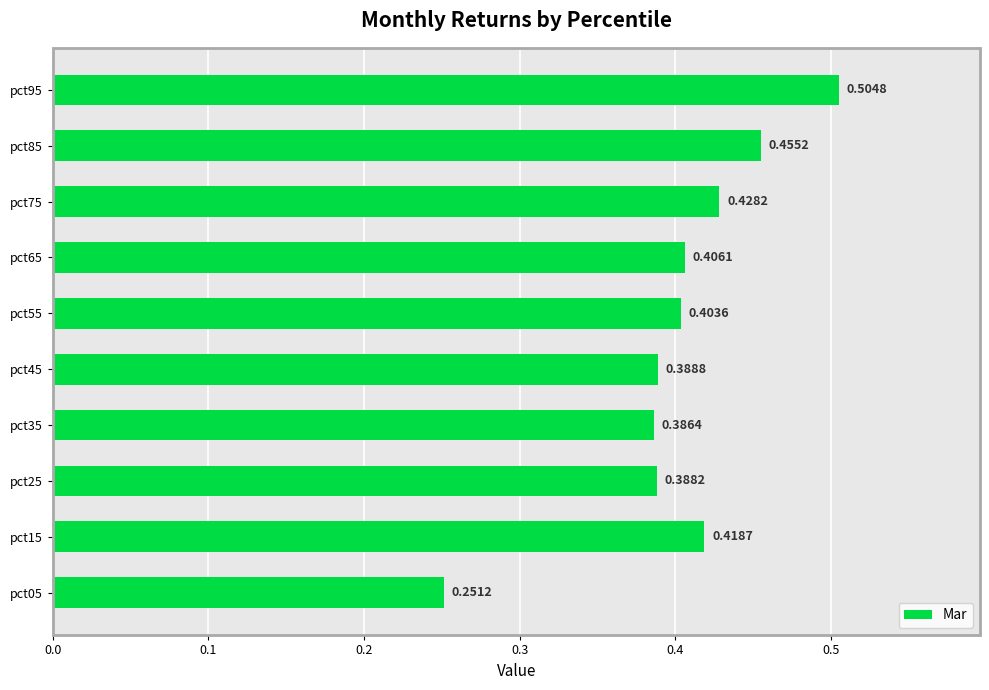

Rank the categories by value from highest to lowest.

pct95, pct85, pct75, pct15, pct65, pct55, pct45, pct25, pct35, pct05